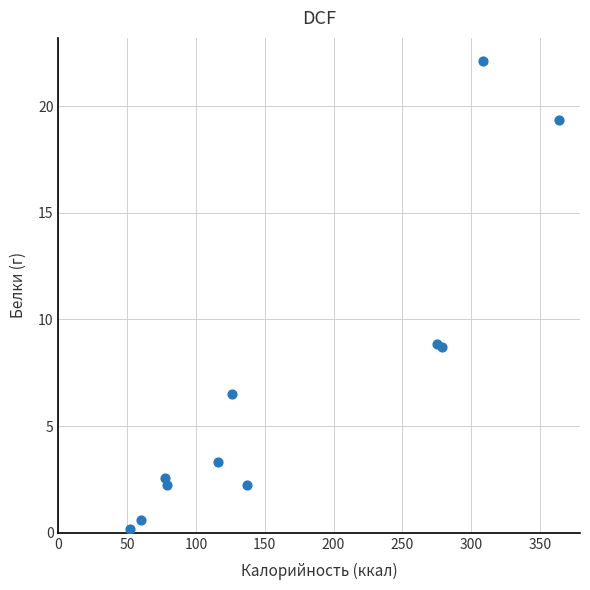

What is the range of Y values (max minus min)?

21.9